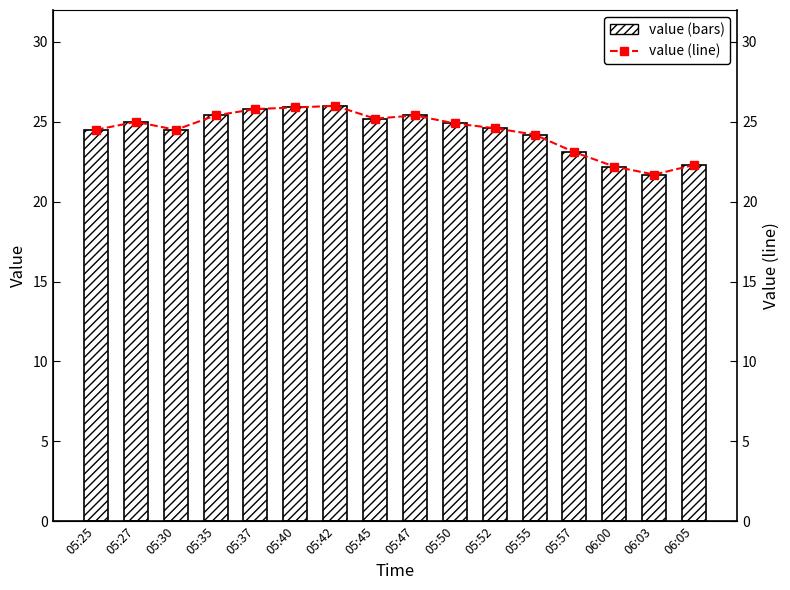

Which series has the widest spread of values?

value